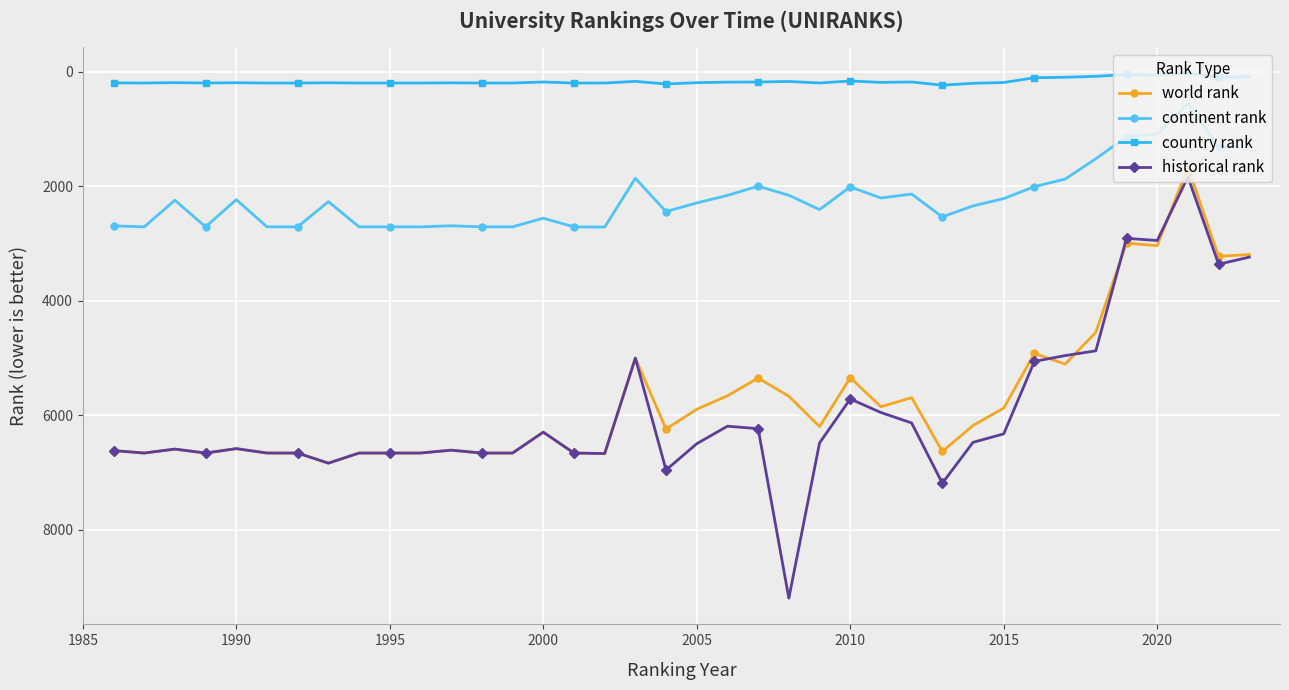

Which series has the widest spread of values?

historical rank